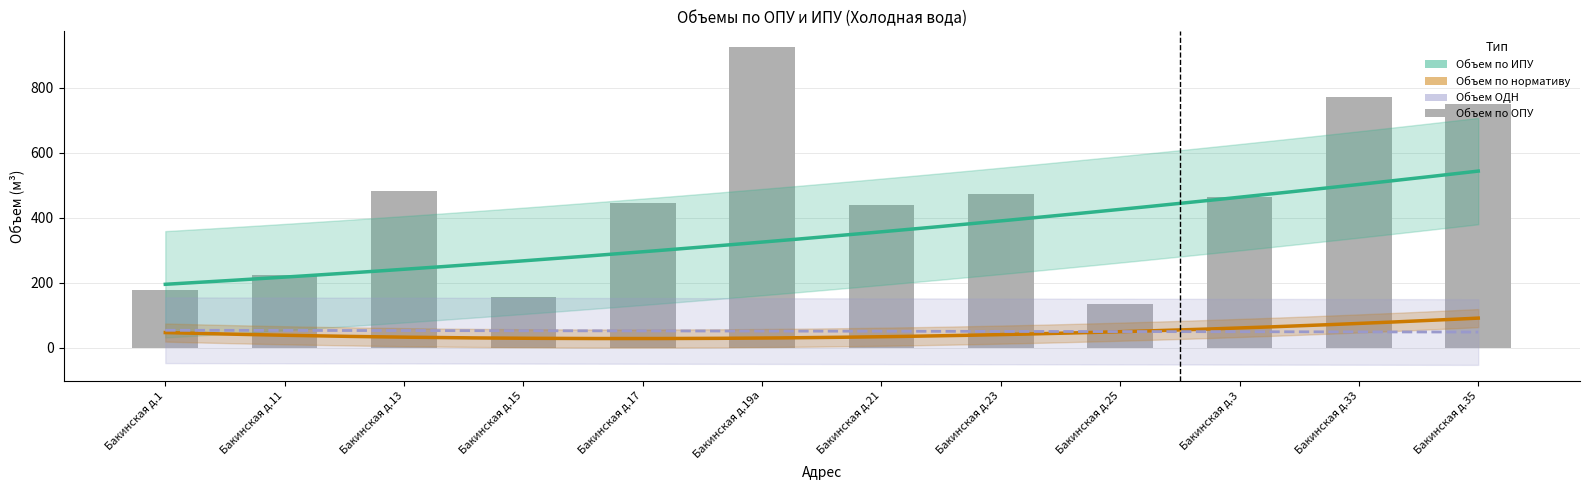

Which has a higher value, Бакинская д.17 or Бакинская д.25?

Бакинская д.17